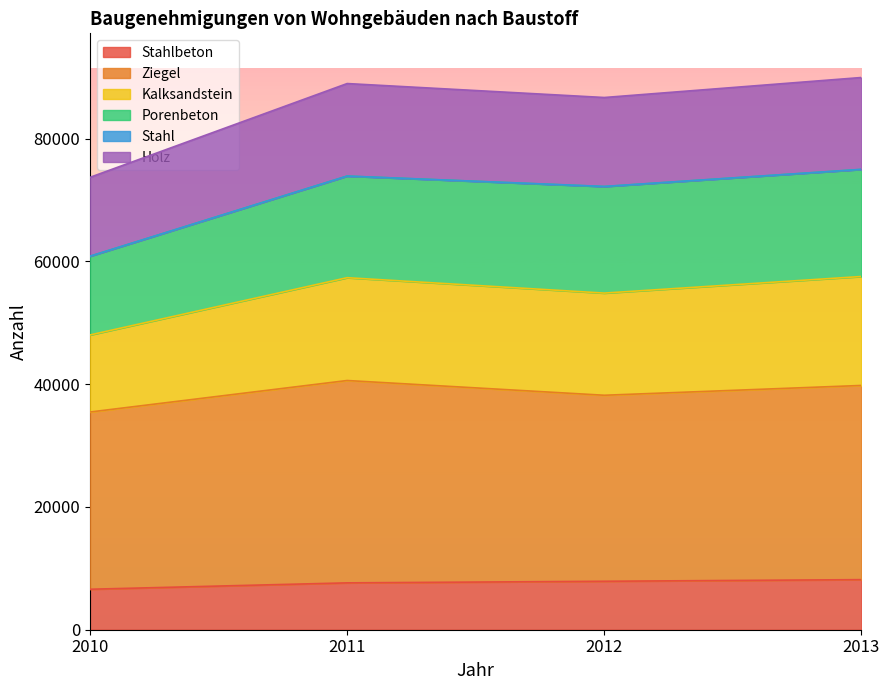

Does the chart have visible grid lines?

No